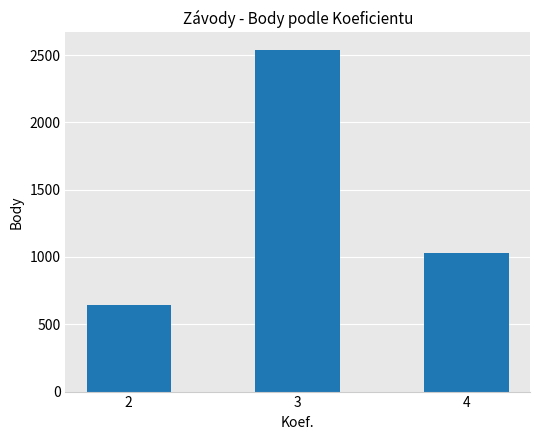

At which category does the chart reach its minimum across all series?

2